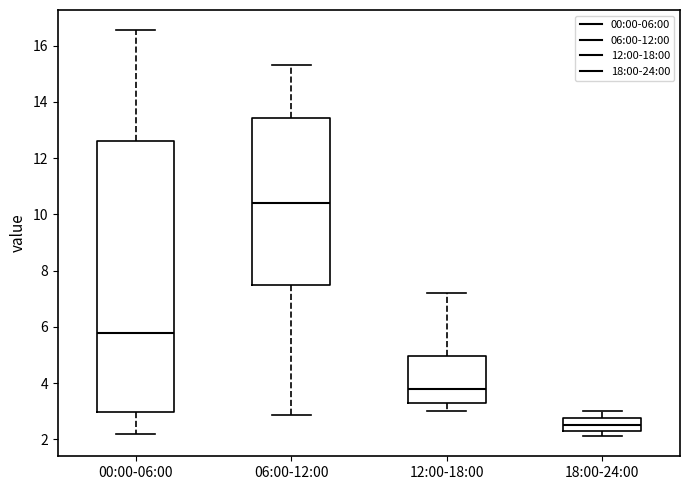

Reading left to right, read every box against the y-axis: the position of its median line, the range the box covers, and the ends of its whiskers. The values are not printed on the chart, so give them approximately, as read against the axis.

00:00-06:00: median 5.8, box 3.0 to 12.6, whiskers 2.2 to 16.6
06:00-12:00: median 10.4, box 7.6 to 13.4, whiskers 2.8 to 15.4
12:00-18:00: median 3.8, box 3.2 to 5.0, whiskers 3.0 to 7.2
18:00-24:00: median 2.6, box 2.4 to 2.8, whiskers 2.2 to 3.0